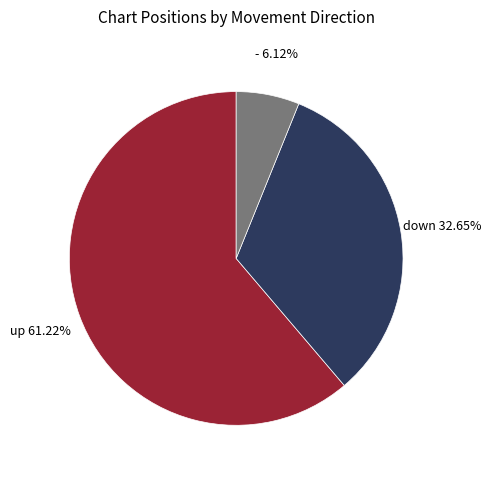

Is there any slice that represents more than half of the pie?

Yes